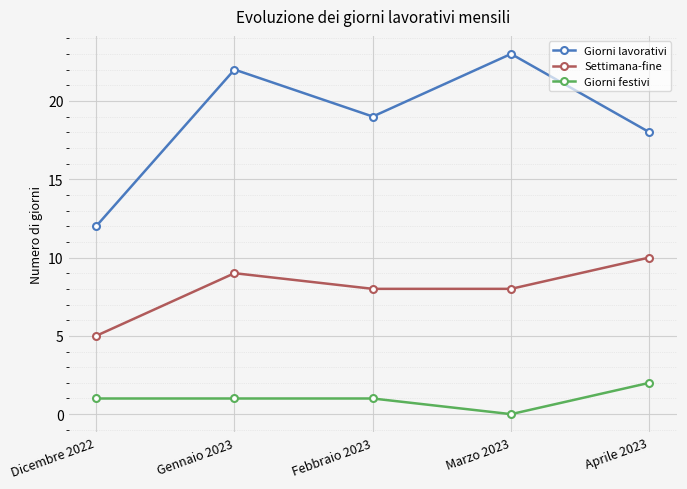

List the labels in order of Giorni lavorativi value, largest first.

Marzo 2023, Gennaio 2023, Febbraio 2023, Aprile 2023, Dicembre 2022